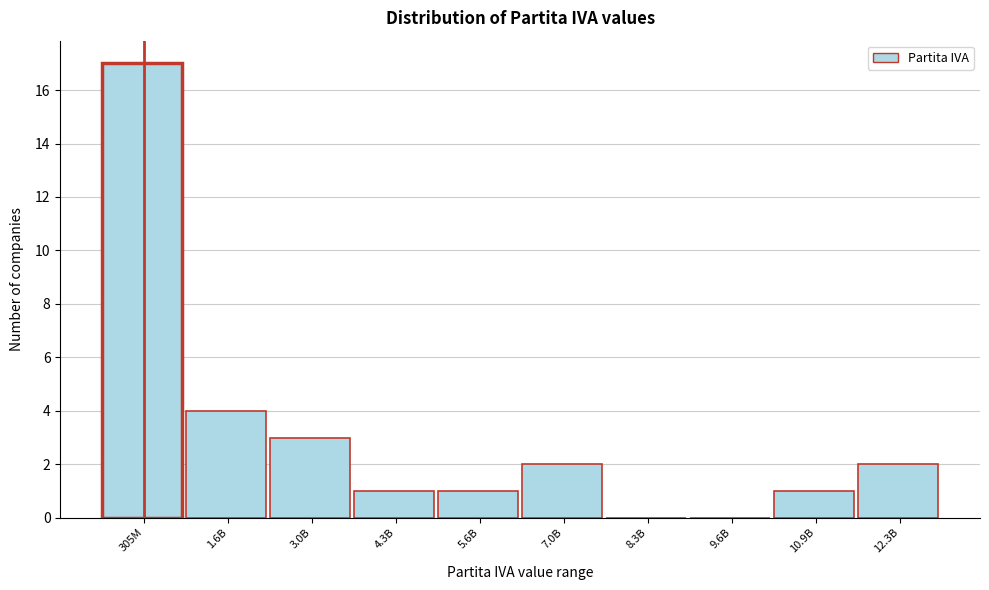

Reading right to left, extract all data points from this chart.

12.3B=2	10.9B=1	9.6B=0	8.3B=0	7.0B=2	5.6B=1	4.3B=1	3.0B=3	1.6B=4	305M=17